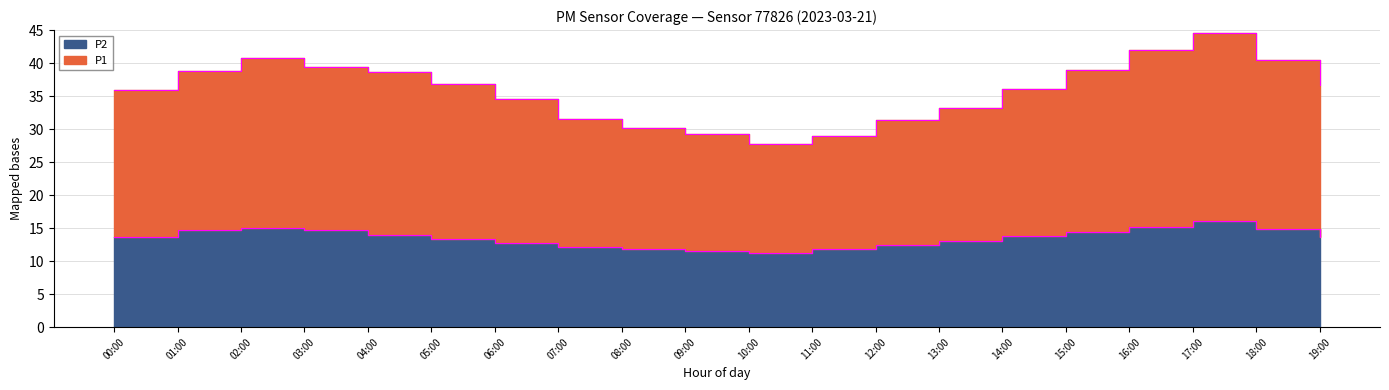

Reading left to right, what are all the values shown in this chart?

P1: 35.9	38.8	40.7	39.4	38.6	36.9	34.6	31.6	30.1	29.3	27.7	29.0	31.4	33.2	36.1	38.9	42.0	44.5	40.5	36.7
P2: 13.7	14.7	15.1	14.7	13.9	13.4	12.8	12.1	11.9	11.5	11.2	11.8	12.5	13.1	13.8	14.4	15.2	16.1	14.9	13.6